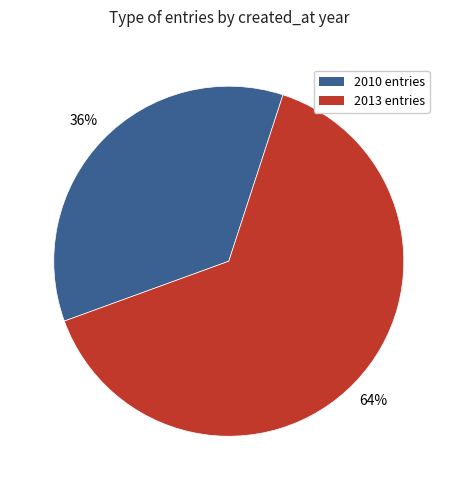

To the nearest percent, what is the average slice percentage?

50%